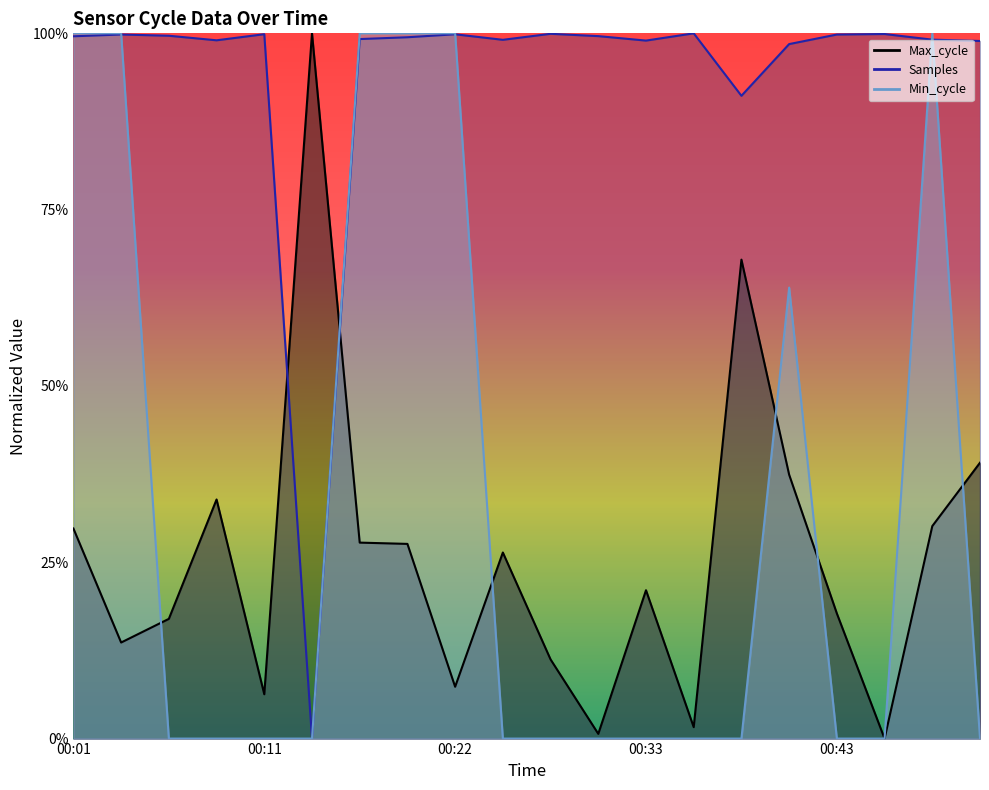

What is the value of the Min_cycle point at the 1st from the left?

1.0